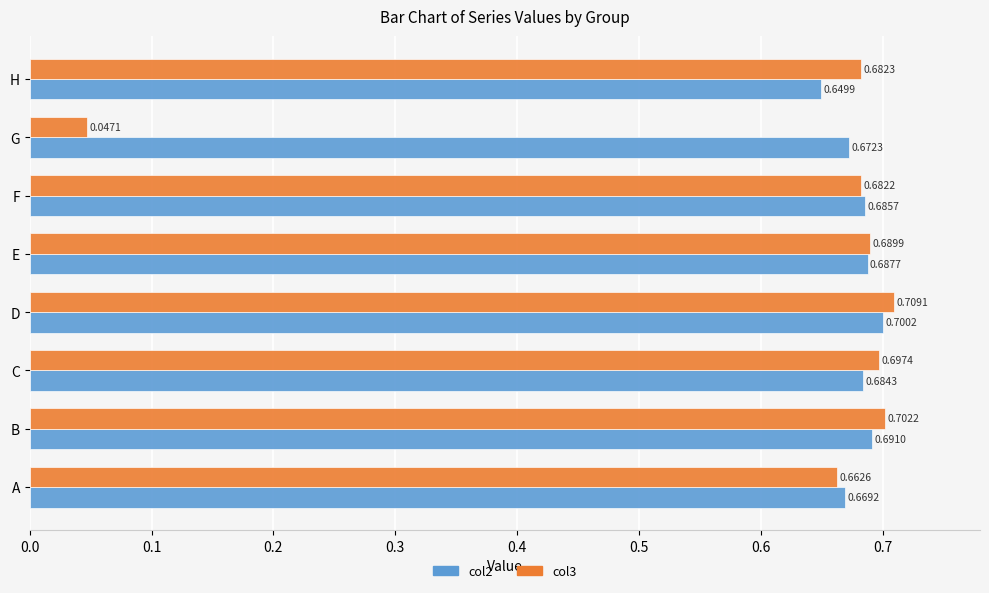

What is the sum of the col3 values at C and A?

1.4